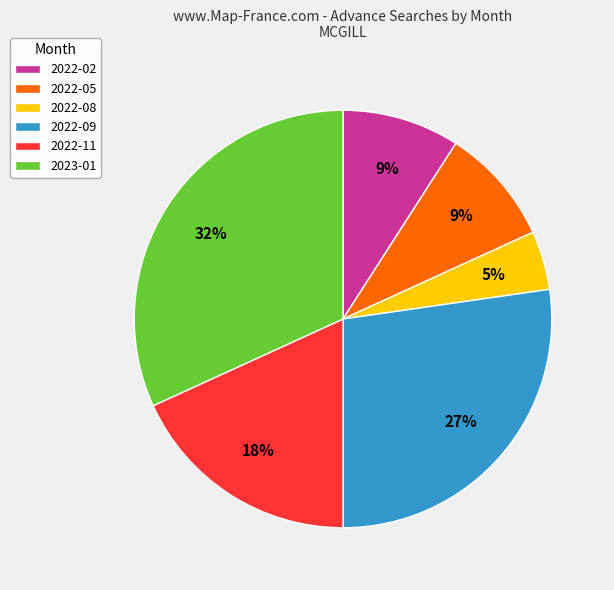

To the nearest percent, what is the average slice percentage?

17%